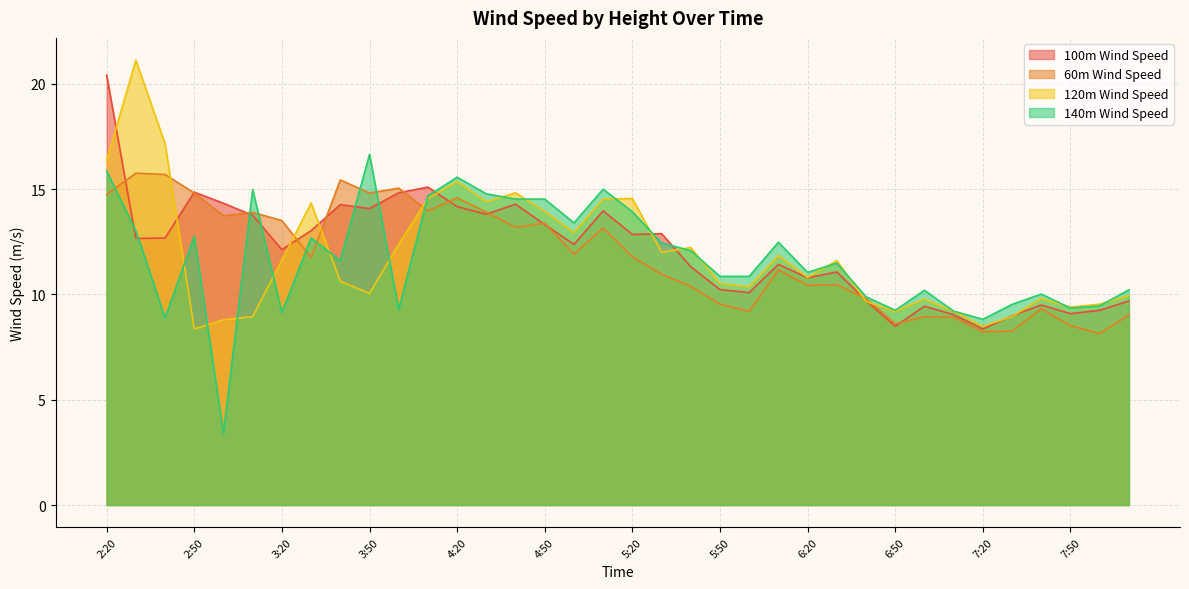

At 6:20, list the series in order from largest to smallest.

140m Wind Speed, 120m Wind Speed, 100m Wind Speed, 60m Wind Speed